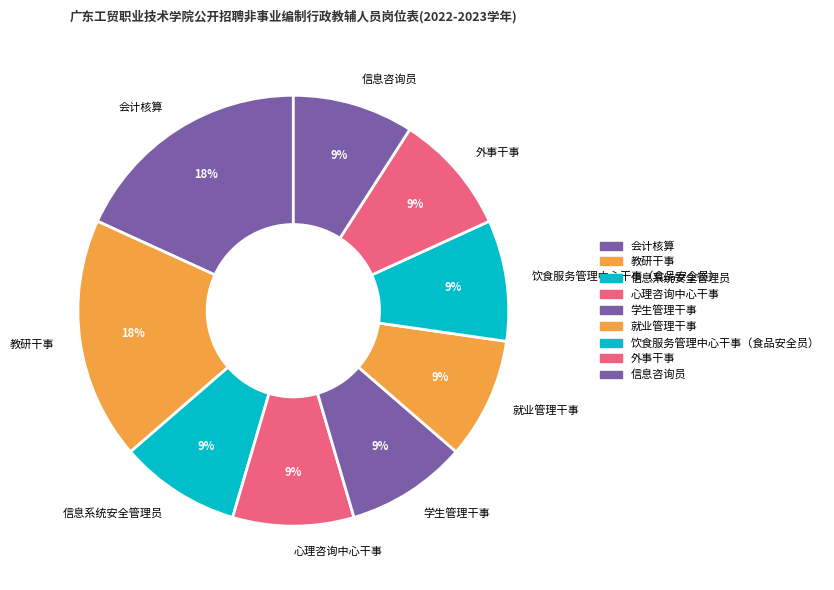

Does any single category account for the majority?

No